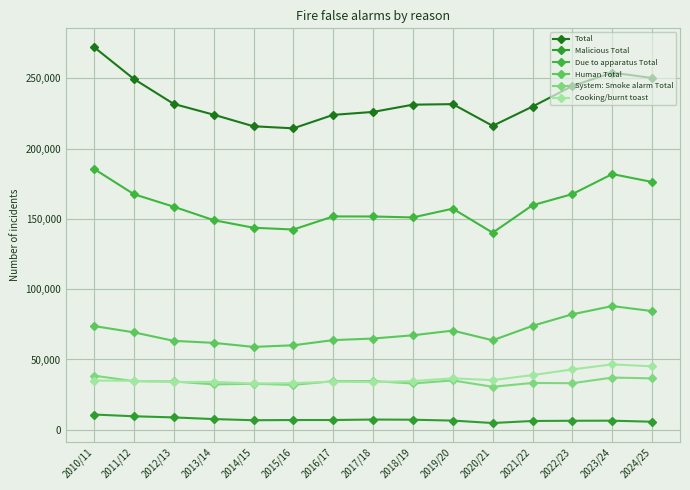

How many interior local peaks does the Human Total series have?

2